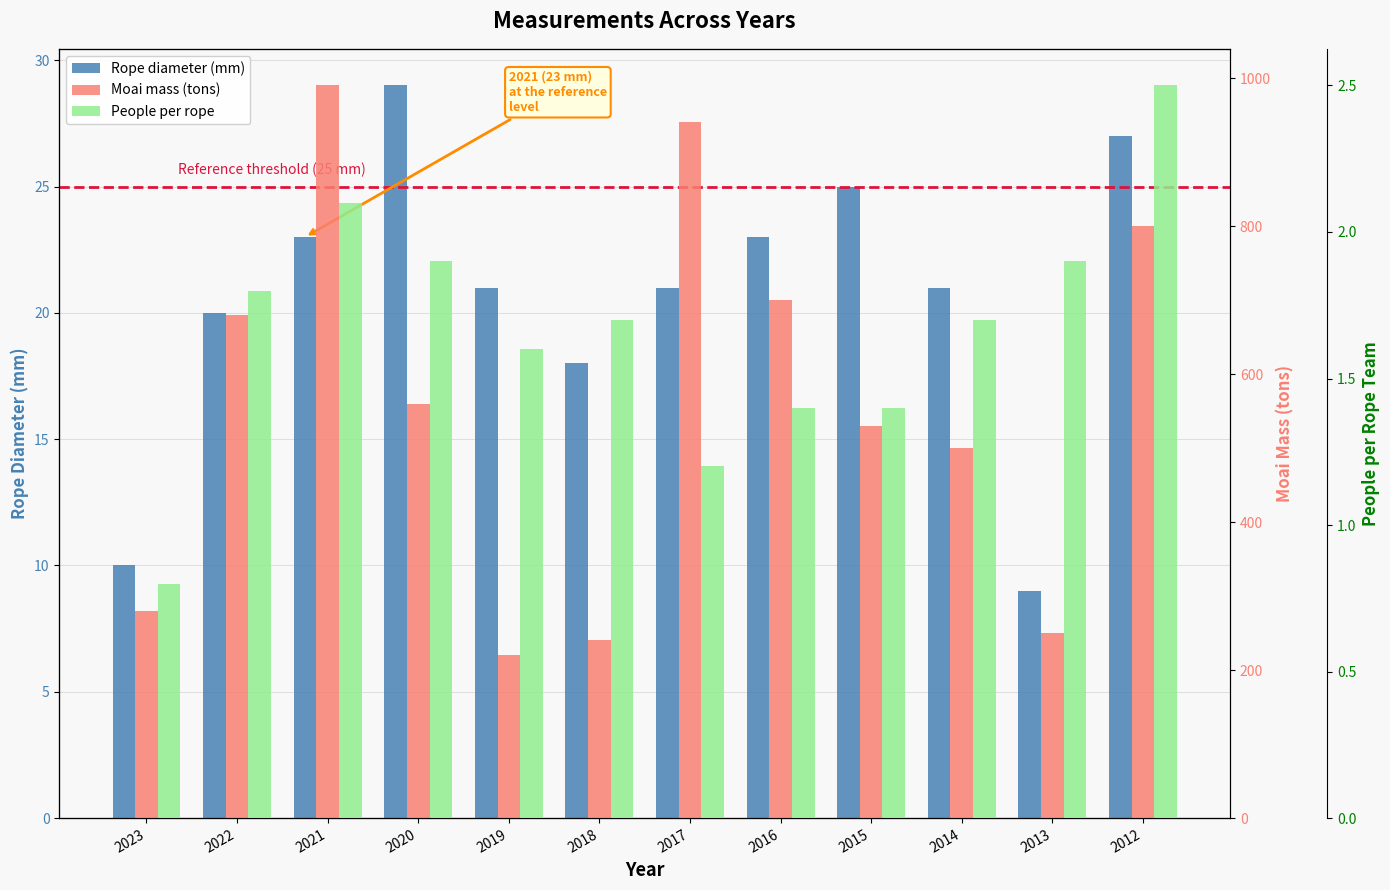

Which series has the widest spread of values?

Moai mass (tons)